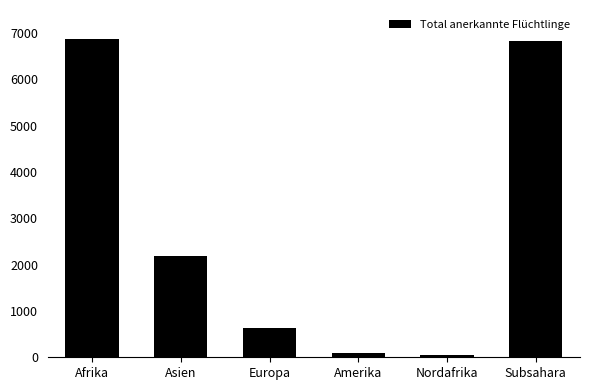

Reading left to right, transcribe all the data shown in this chart.

6883	2182	635	93	54	6829